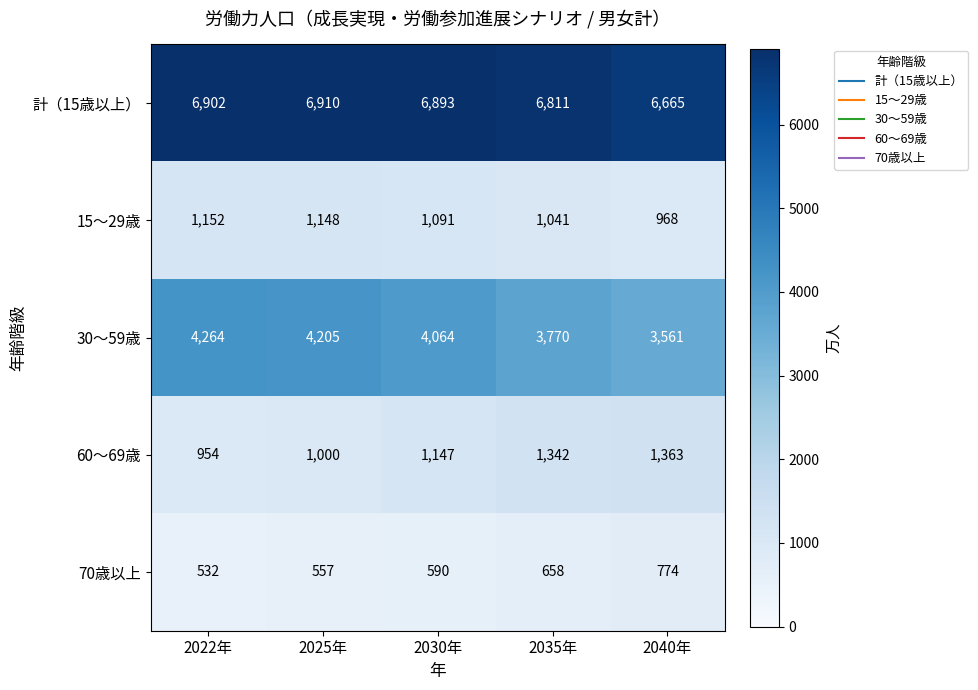

Reading left to right, extract all data points from this chart.

計（15歳以上）: 2022年=6902	2025年=6910	2030年=6893	2035年=6811	2040年=6665
15～29歳: 2022年=1152	2025年=1148	2030年=1091	2035年=1041	2040年=968
30～59歳: 2022年=4264	2025年=4205	2030年=4064	2035年=3770	2040年=3561
60～69歳: 2022年=954	2025年=1000	2030年=1147	2035年=1342	2040年=1363
70歳以上: 2022年=532	2025年=557	2030年=590	2035年=658	2040年=774